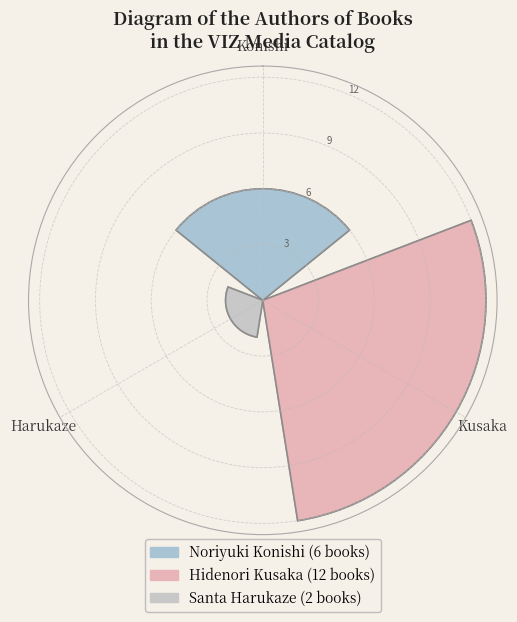

Does Harukaze represent more than half of the total?

No